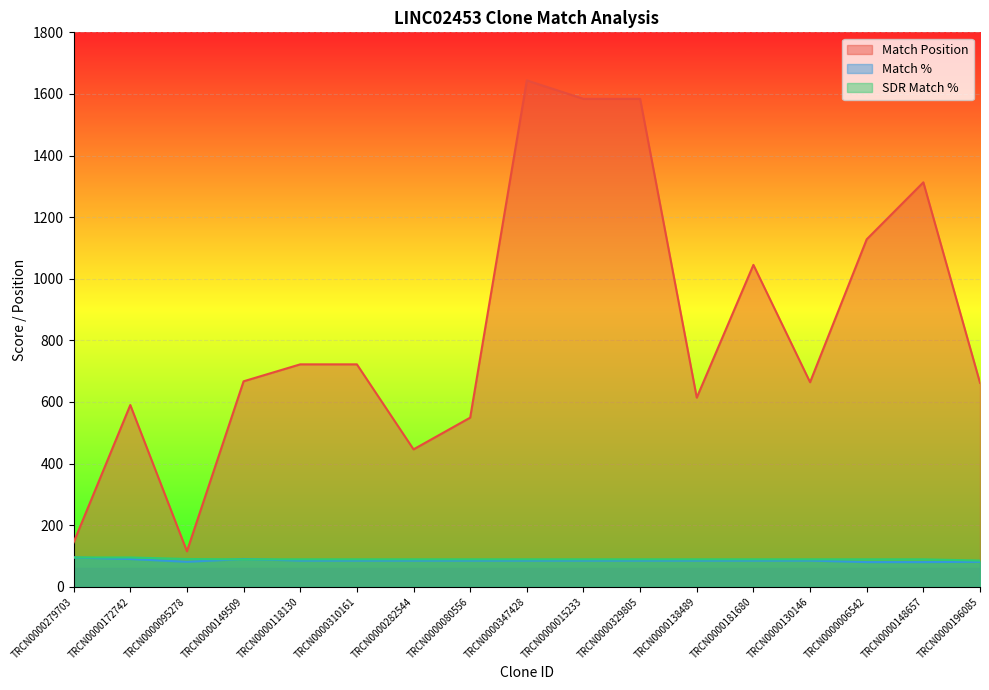

What are all the series names shown in the legend?

Match Position, Match %, SDR Match %